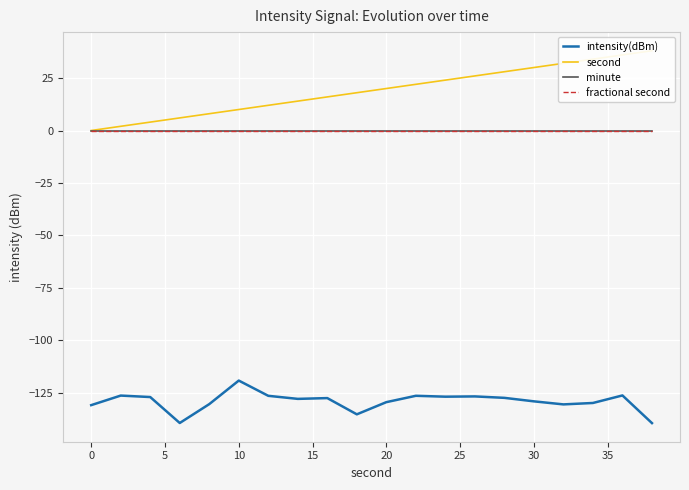

What are all the series names shown in the legend?

intensity(dBm), second, minute, fractional second